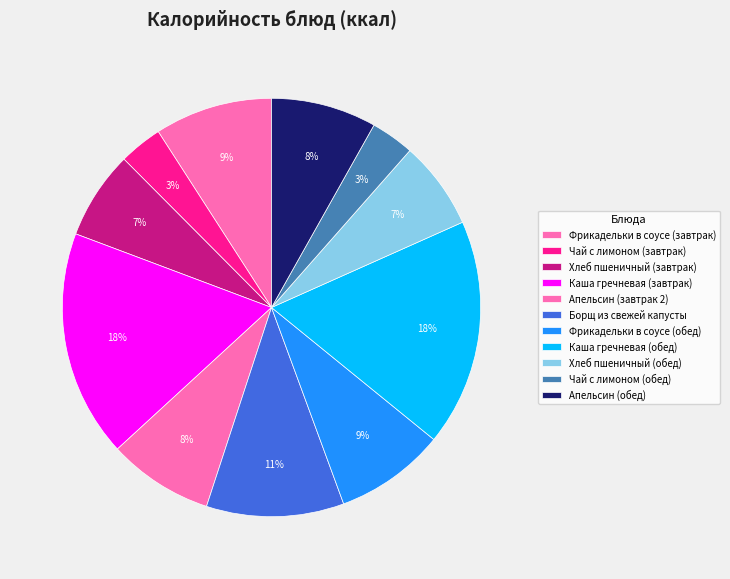

Combined, do Каша гречневая (завтрак) and Фрикадельки в соусе (обед) account for over 50%?

No